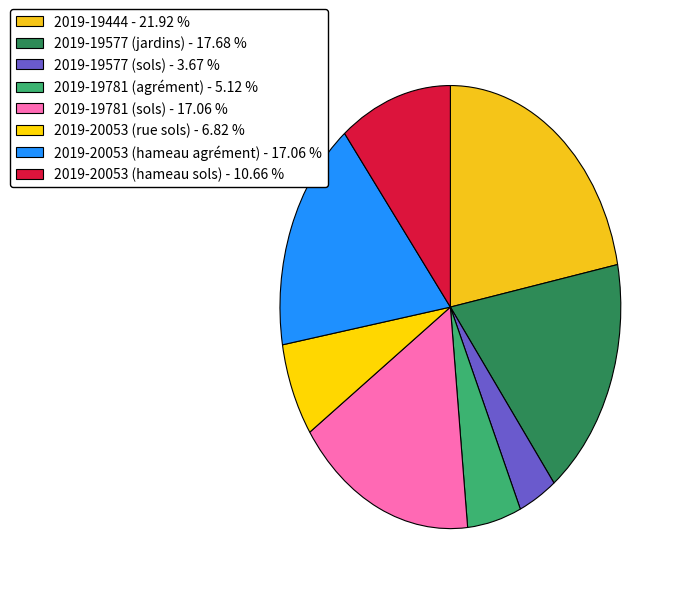

The 2019-20053 (rue sols) slice represents 20% of the pie. True or false?

False